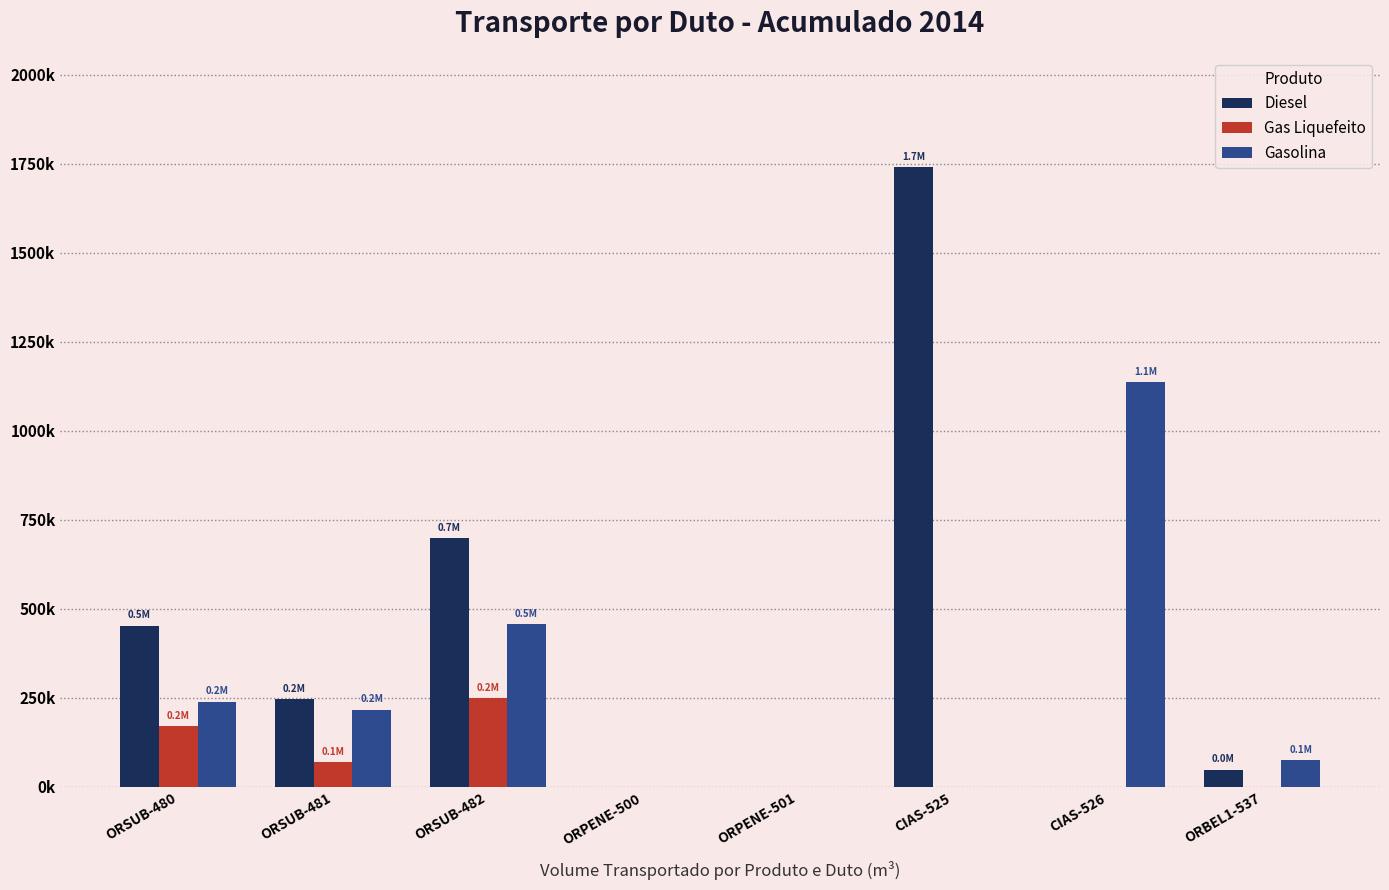

Is it true that Diesel equals 1741262 at CIAS-525?

True